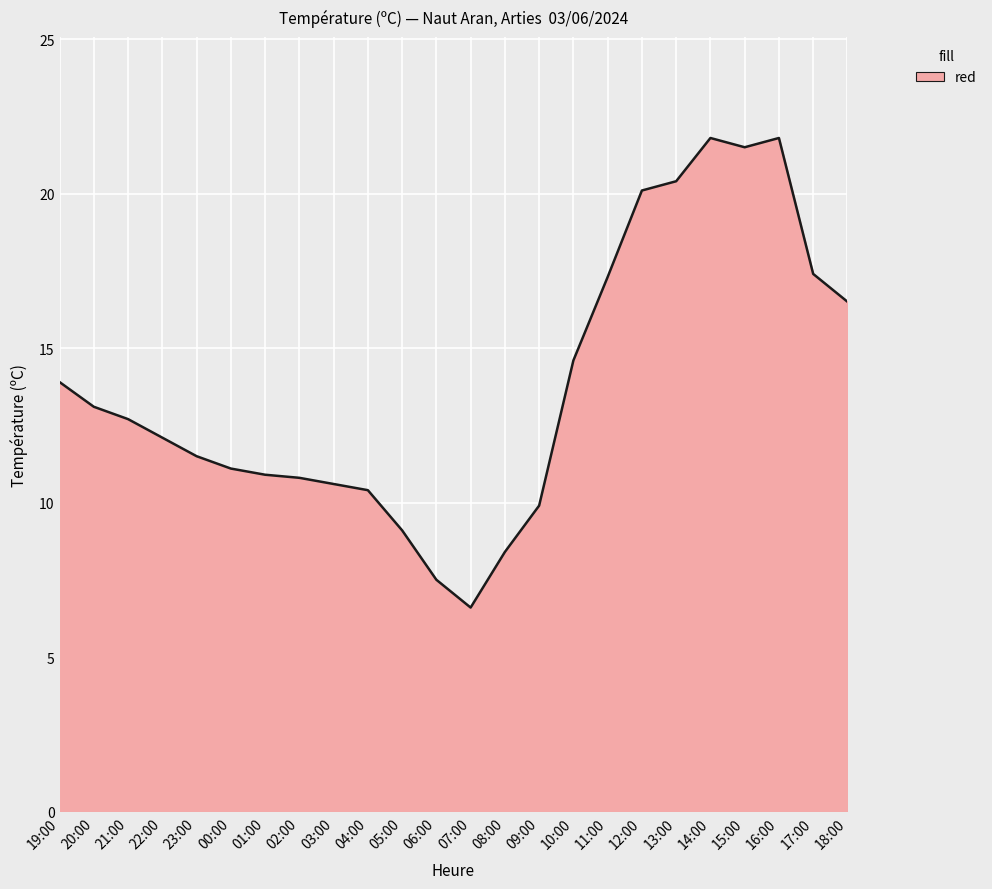

Between 10:00 and 09:00, which is larger?

10:00